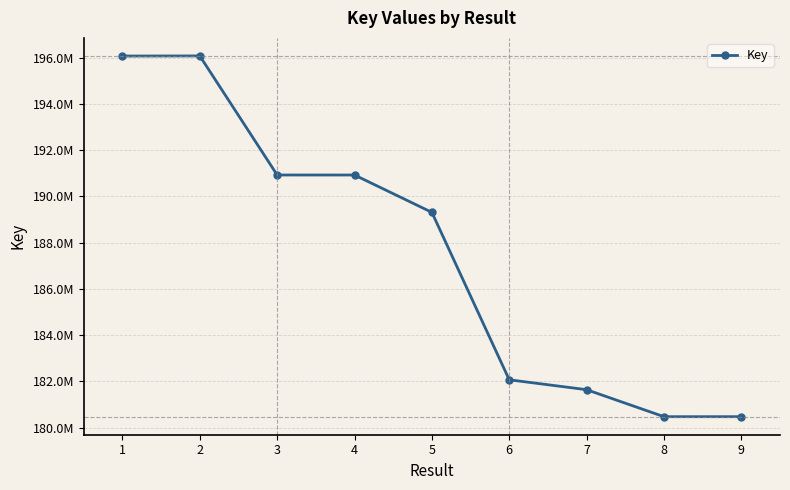

True or false: the data shows 181642670 at 7.

True